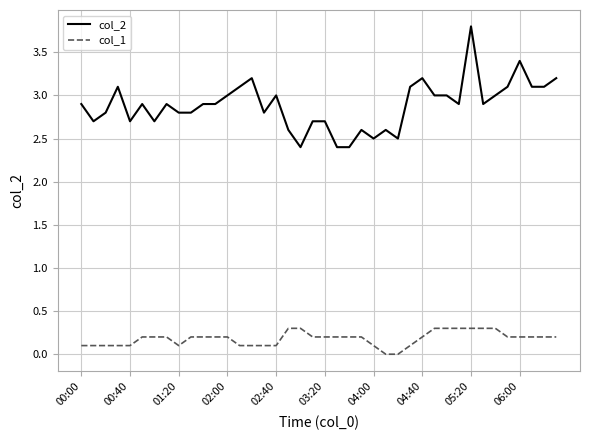

How many series are shown in this chart?

2